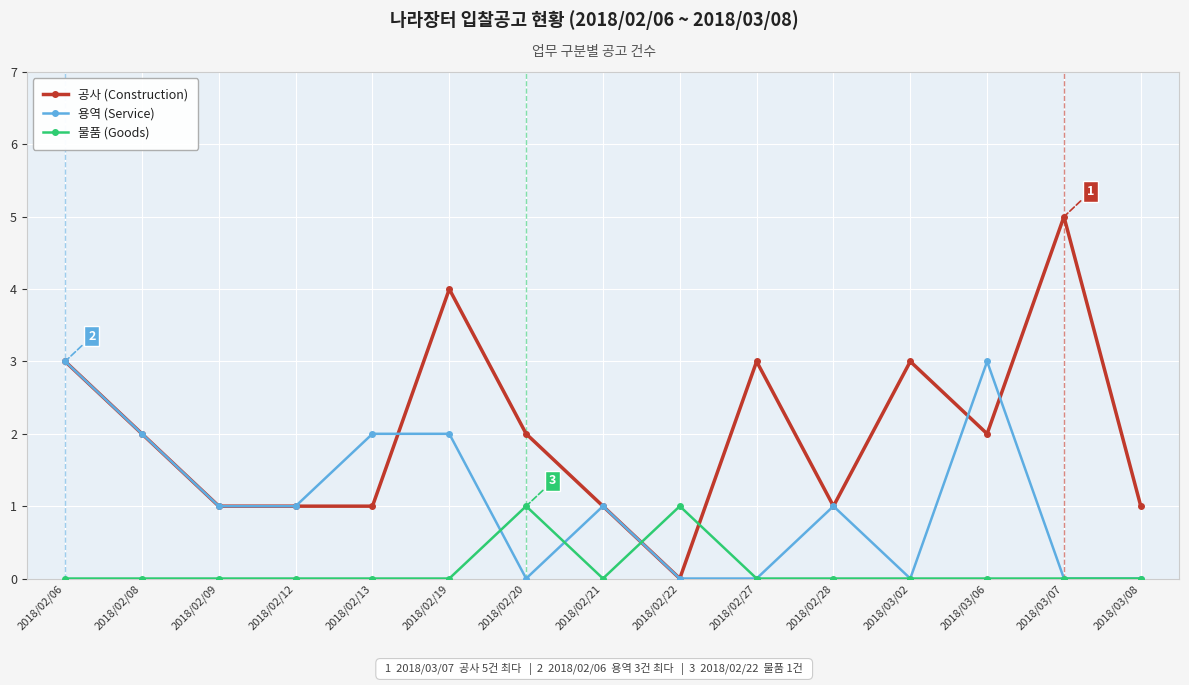

The value of 용역 (Service) at 2018/02/06 is 3. True or false?

True